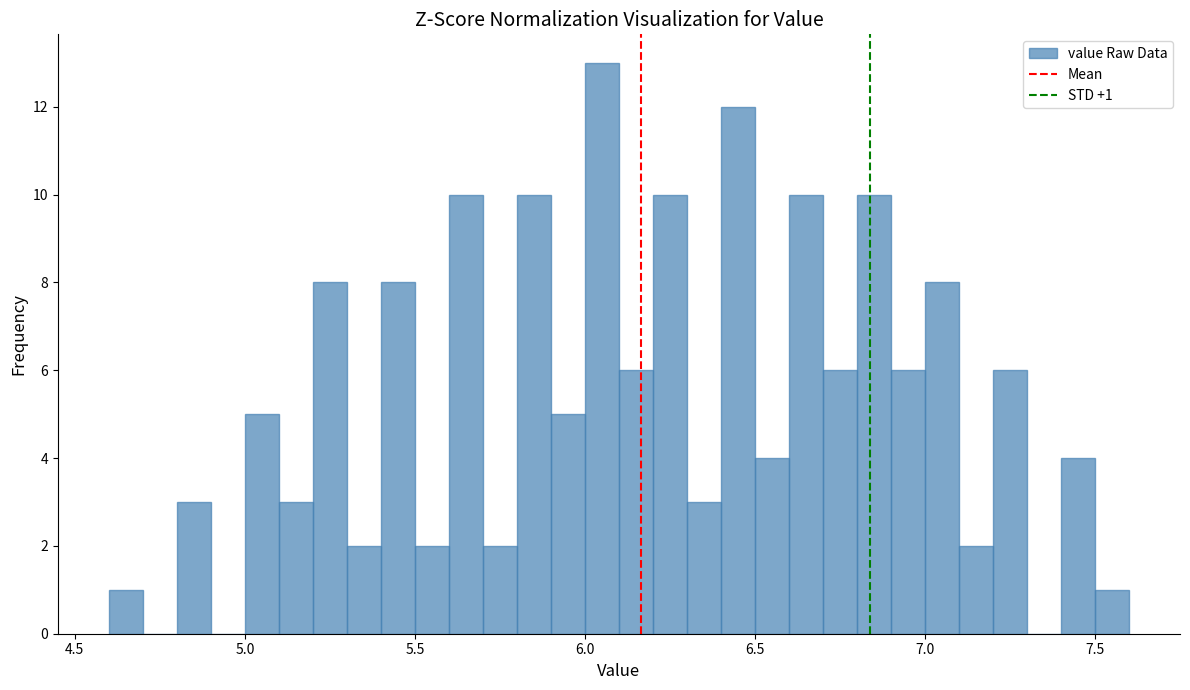

Read against the x-axis, roughly where is the centre of the tallest bar?

6.05